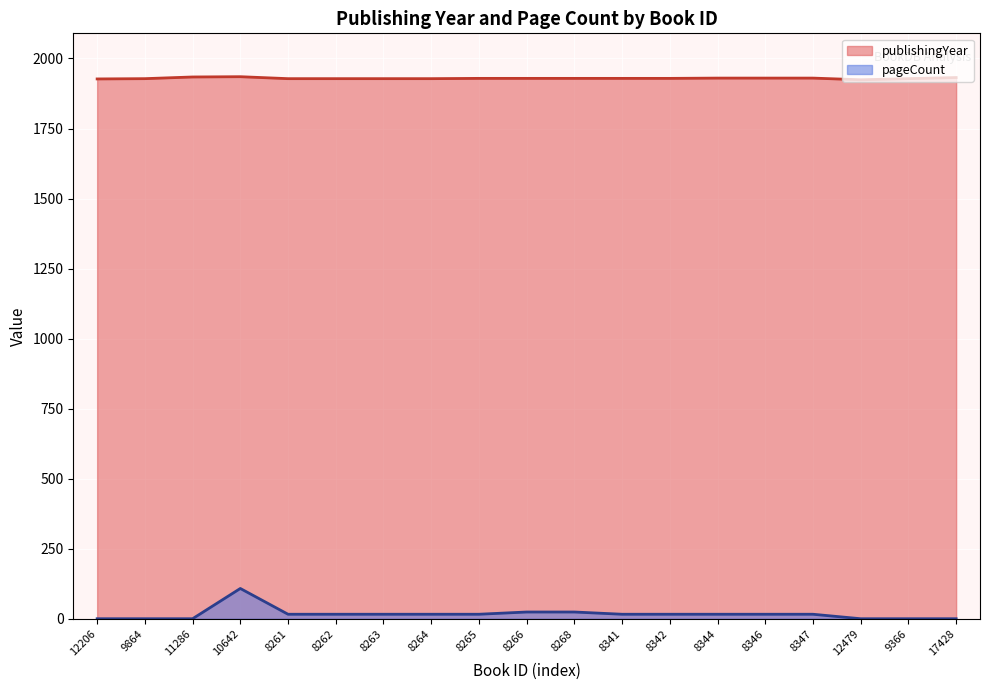

What is the value of the publishingYear point at the 11th from the left?

1929